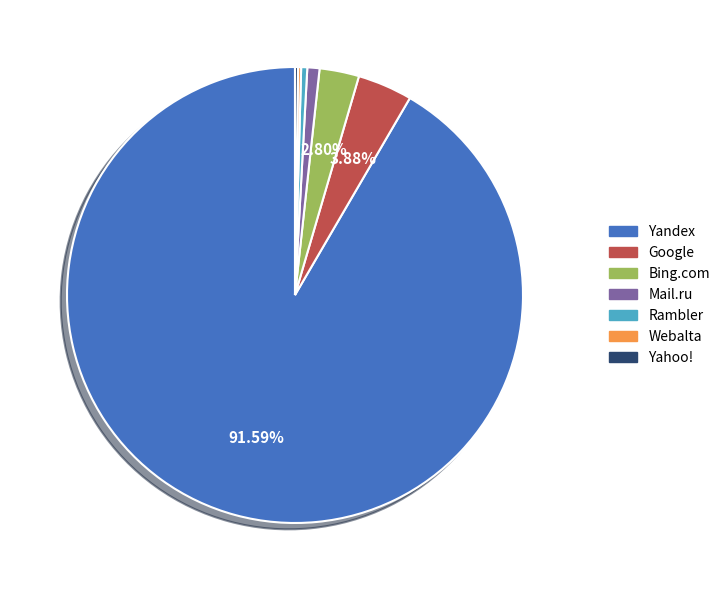

What is the ratio of the value at Bing.com to the value at Google?

0.7